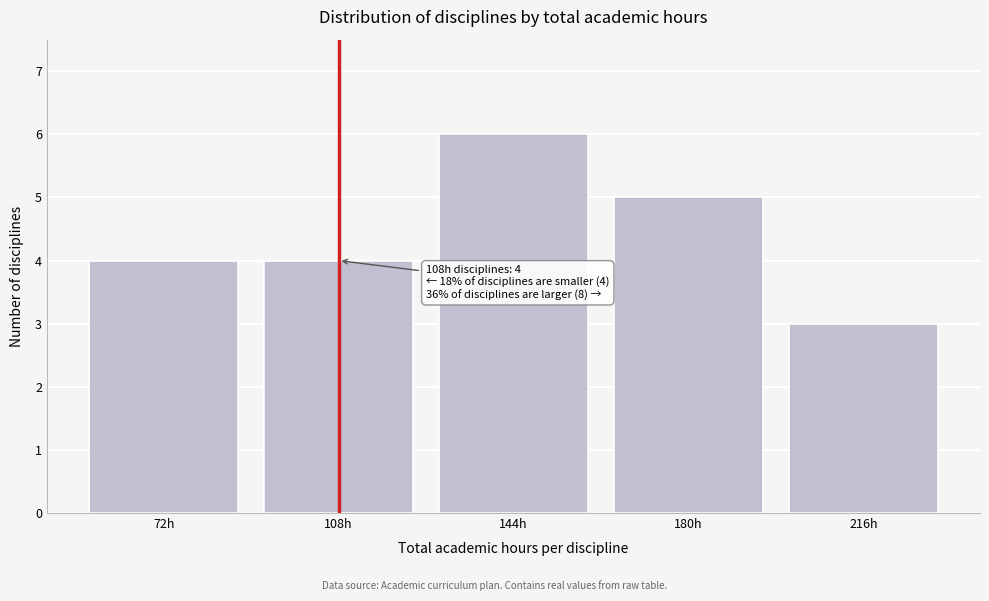

Reading right to left, transcribe all the data shown in this chart.

3	5	6	4	4